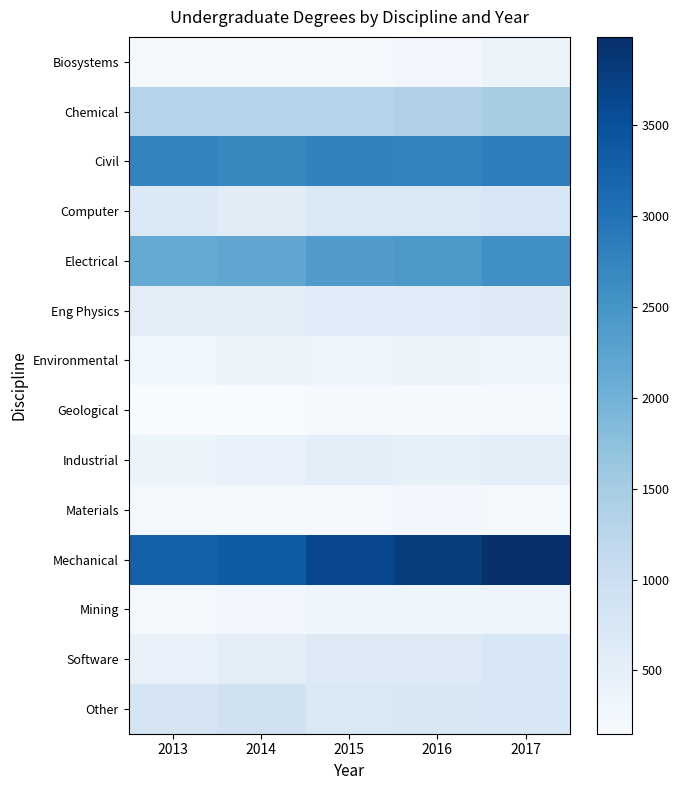

Reading right to left, transcribe all the data shown in this chart.

Biosystems: 2017=384.0	2016=277.6	2015=235.0	2014=211.0	2013=194.0
Chemical: 2017=1511.0	2016=1370.0	2015=1297.0	2014=1292.0	2013=1307.0
Civil: 2017=2843.0	2016=2757.0	2015=2772.0	2014=2688.0	2013=2751.0
Computer: 2017=766.0	2016=713.0	2015=713.0	2014=573.0	2013=686.0
Electrical: 2017=2578.0	2016=2435.0	2015=2375.0	2014=2202.0	2013=2137.0
Eng Physics: 2017=617.5	2016=588.0	2015=599.0	2014=532.0	2013=548.0
Environmental: 2017=302.0	2016=363.0	2015=337.0	2014=360.0	2013=300.0
Geological: 2017=207.0	2016=187.0	2015=192.0	2014=152.0	2013=164.0
Industrial: 2017=518.0	2016=472.0	2015=527.0	2014=440.0	2013=361.0
Materials: 2017=226.0	2016=248.0	2015=235.0	2014=213.0	2013=216.0
Mechanical: 2017=3987.0	2016=3791.0	2015=3634.0	2014=3338.0	2013=3255.0
Mining: 2017=342.0	2016=345.0	2015=307.0	2014=280.0	2013=220.0
Software: 2017=751.0	2016=634.0	2015=632.0	2014=547.0	2013=434.0
Other: 2017=749.0	2016=724.0	2015=702.0	2014=908.0	2013=790.0